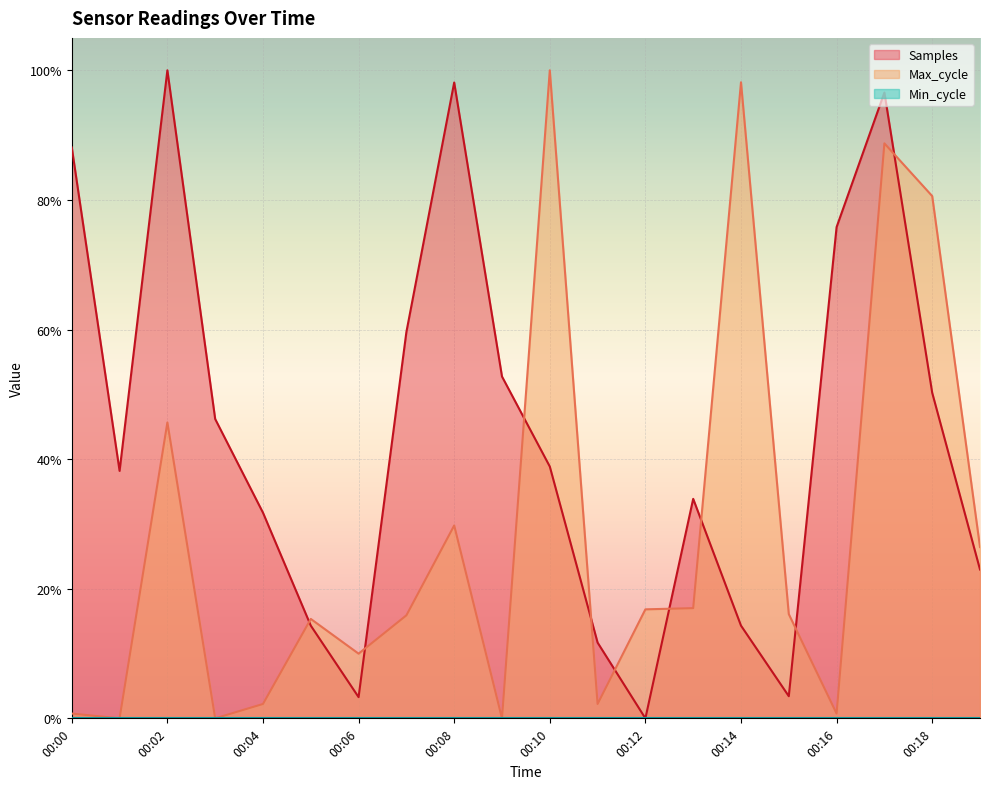

Between 00:03 and 00:18, which series saw the biggest shift?

Max_cycle